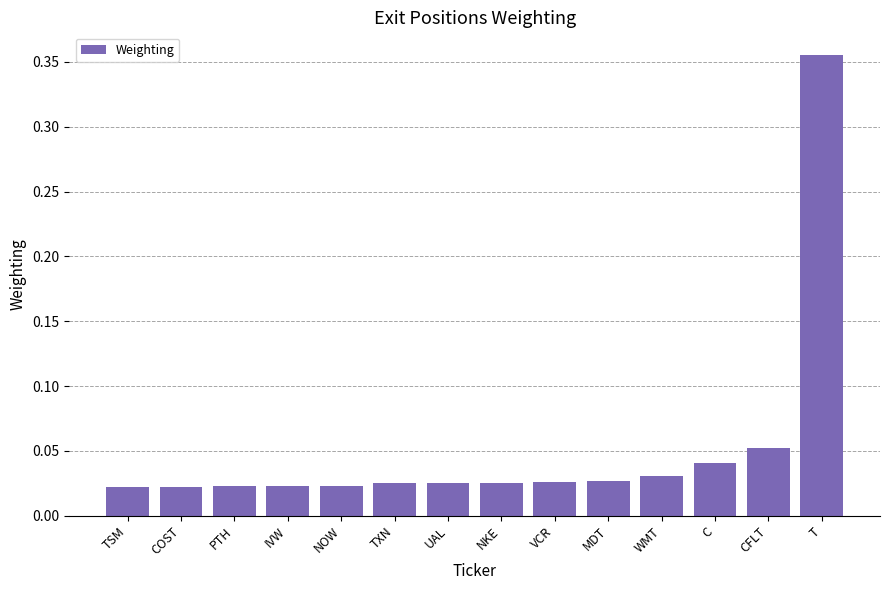

What is the difference between the maximum and minimum values?

0.3